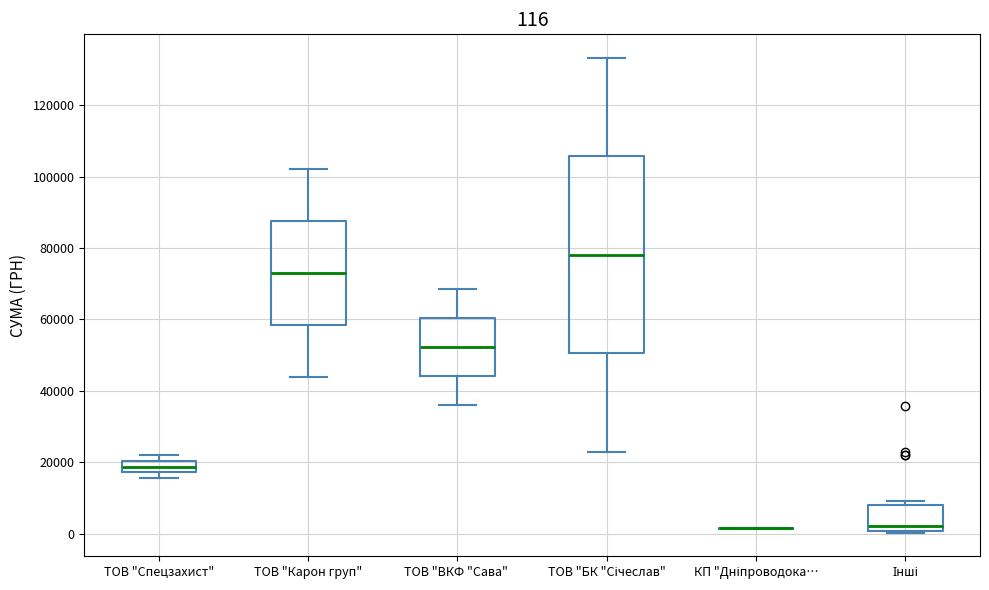

Which box is the tallest, from its lower edge to its upper edge?

ТОВ "БК "Січеслав"